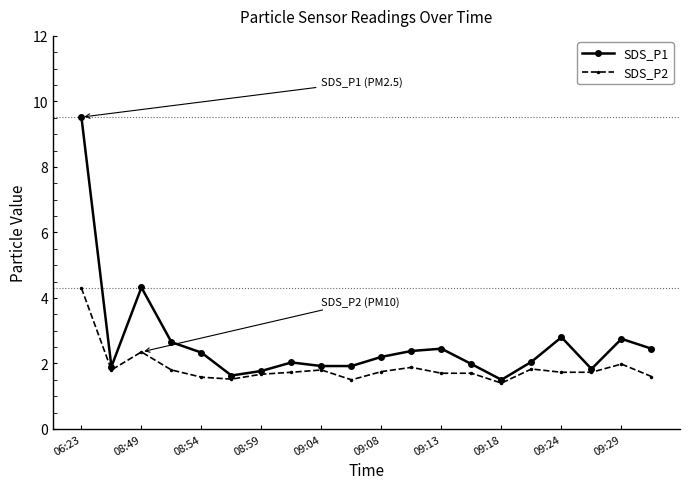

Which series has the largest range (max minus min)?

SDS_P1